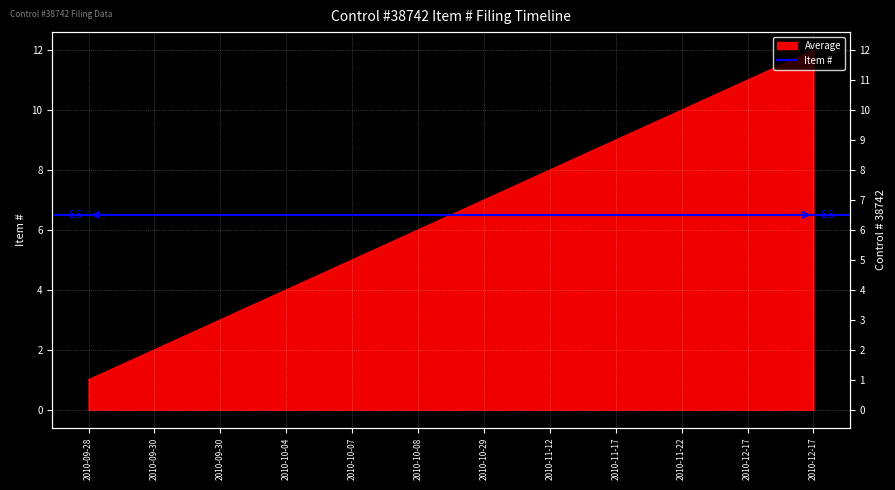

Rank the categories by value from lowest to highest.

2010-09-28, 2010-09-30, 2010-09-30, 2010-10-04, 2010-10-07, 2010-10-08, 2010-10-29, 2010-11-12, 2010-11-17, 2010-11-22, 2010-12-17, 2010-12-17